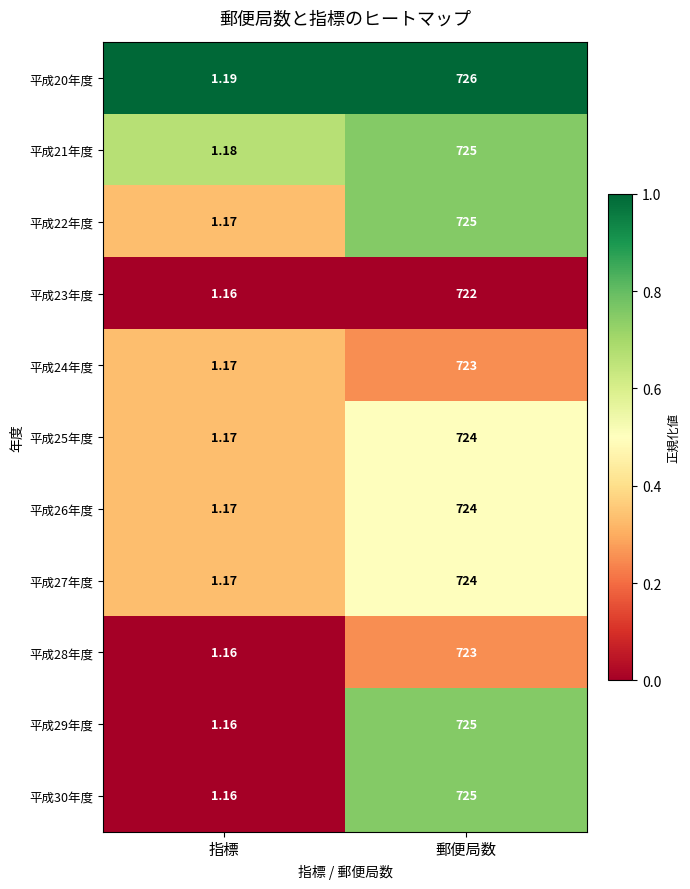

Rank the categories by 平成30年度 value from highest to lowest.

郵便局数, 指標